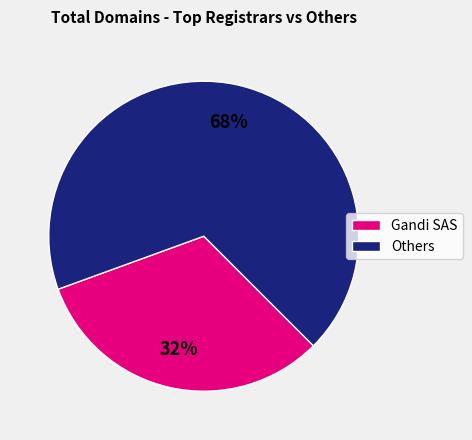

Is there a majority slice in this chart?

Yes